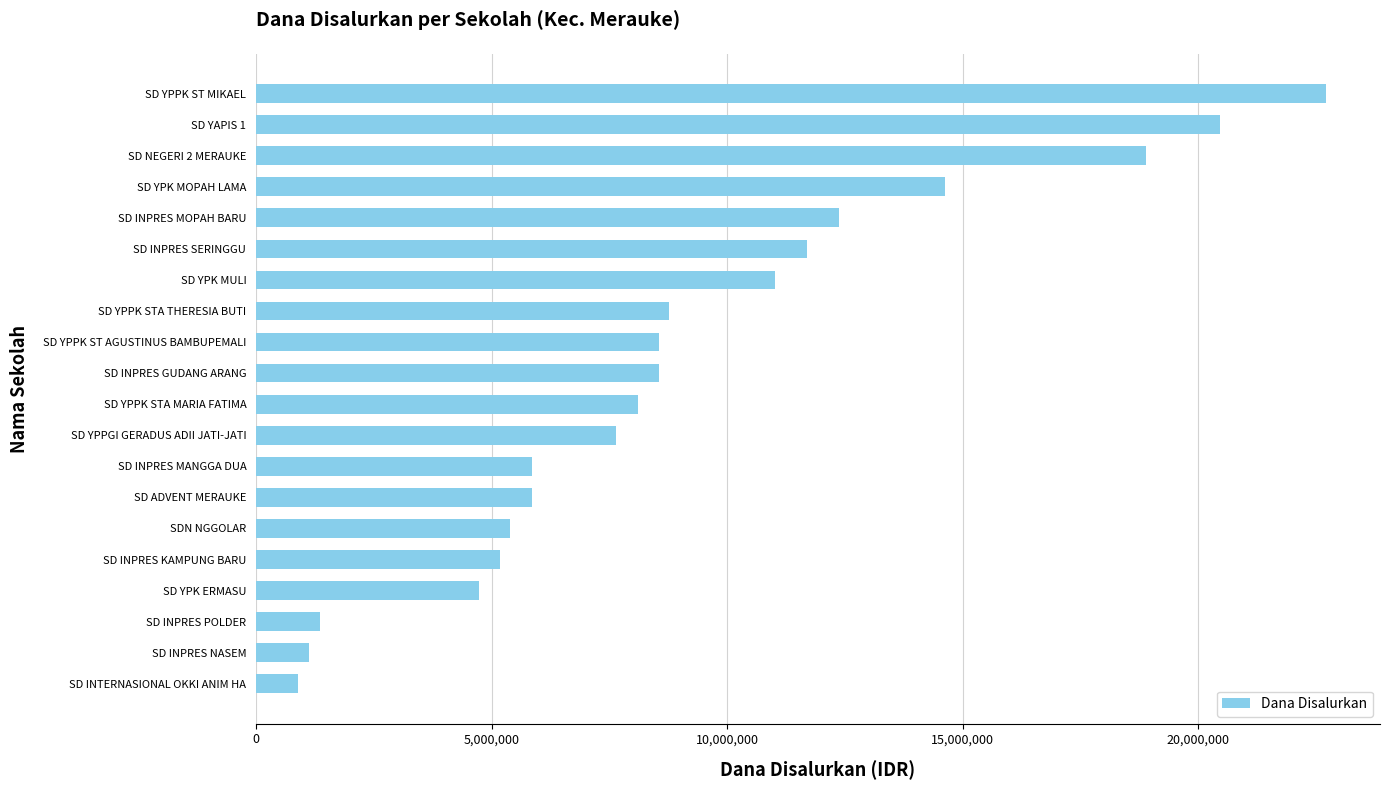

Approximately how many times larger is the value at SD YPPK ST AGUSTINUS BAMBUPEMALI compared to SD INPRES MANGGA DUA?

1.5